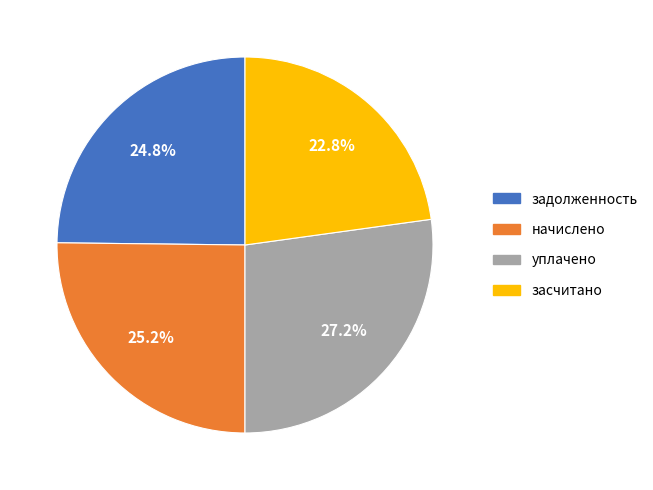

How much of the chart is everything except начислено?

74.8%